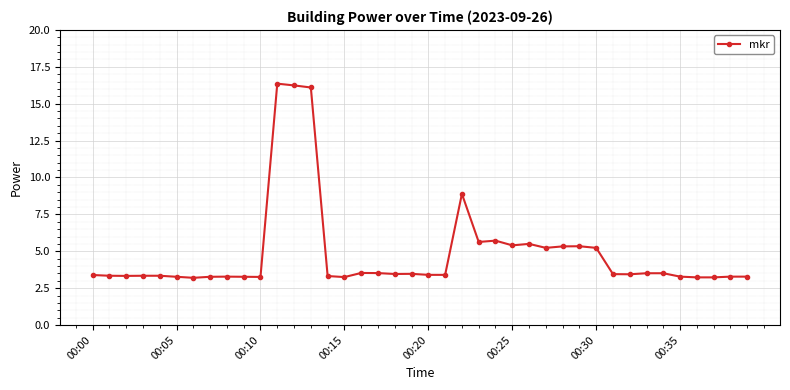

What is the minimum value shown in the chart?

3.2